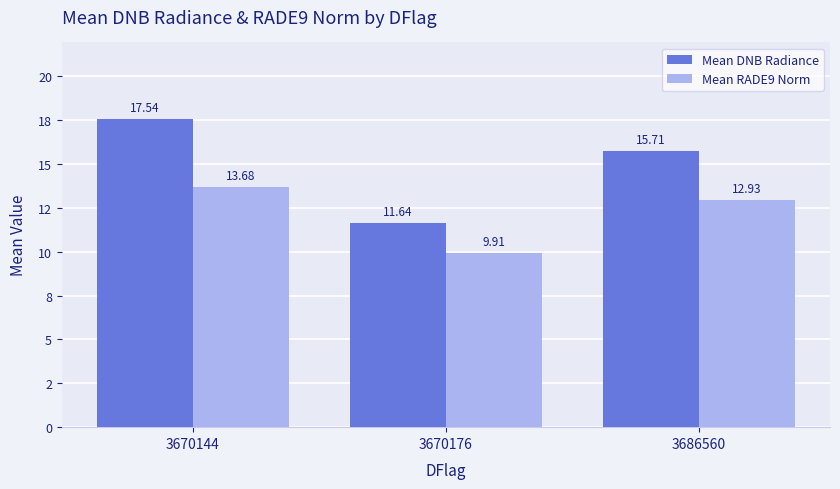

Reading right to left, what are all the values shown in this chart?

Mean DNB Radiance: 15.7	11.6	17.5
Mean RADE9 Norm: 12.9	9.9	13.7